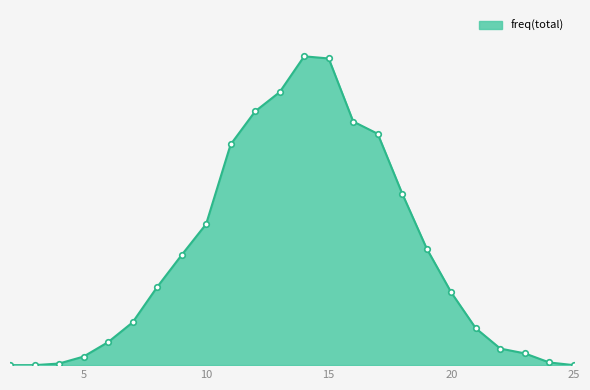

List the labels in order of value, largest first.

14, 15, 13, 12, 16, 17, 11, 18, 10, 19, 9, 8, 20, 7, 21, 6, 22, 23, 5, 24, 4, 2, 3, 25